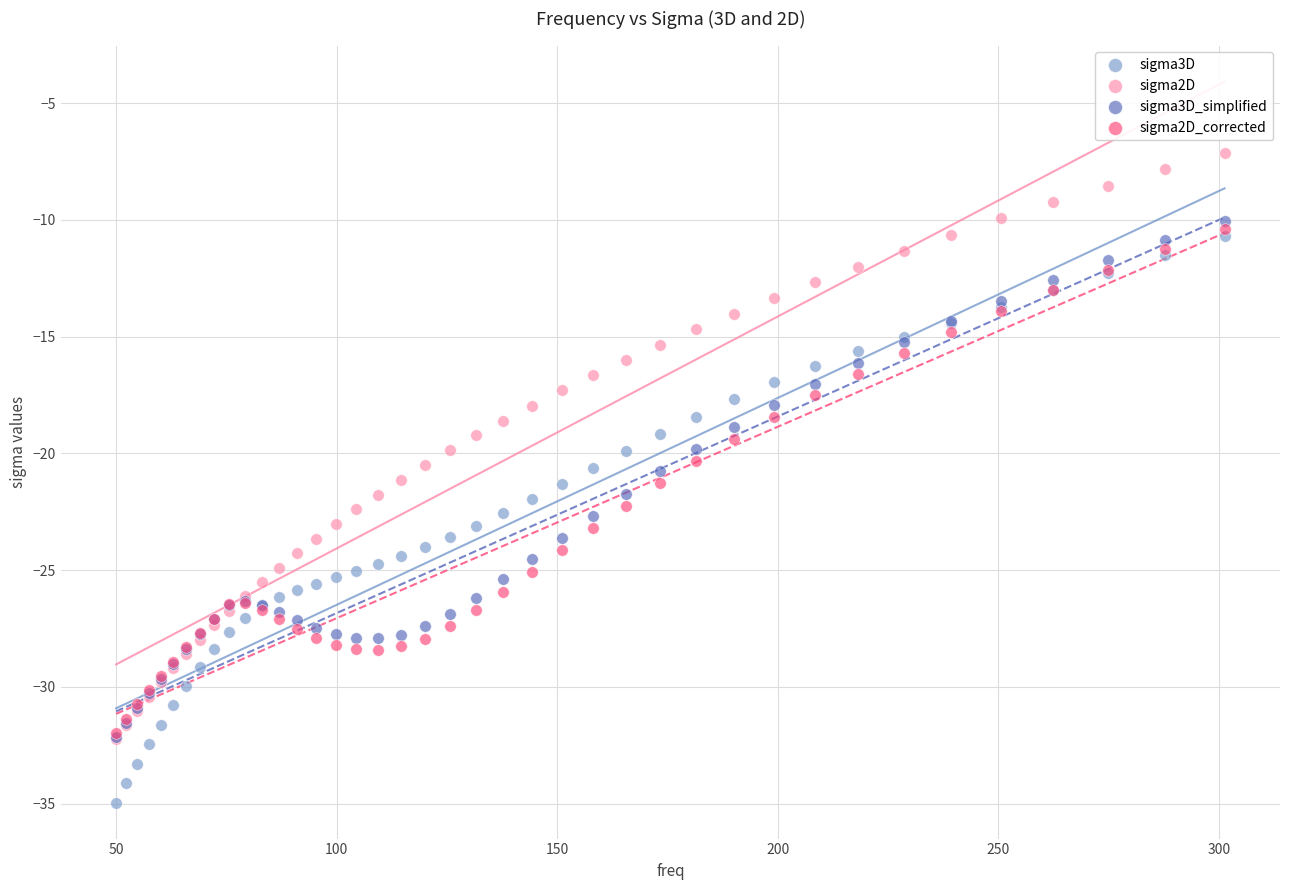

Which series reaches the minimum Y coordinate?

sigma3D